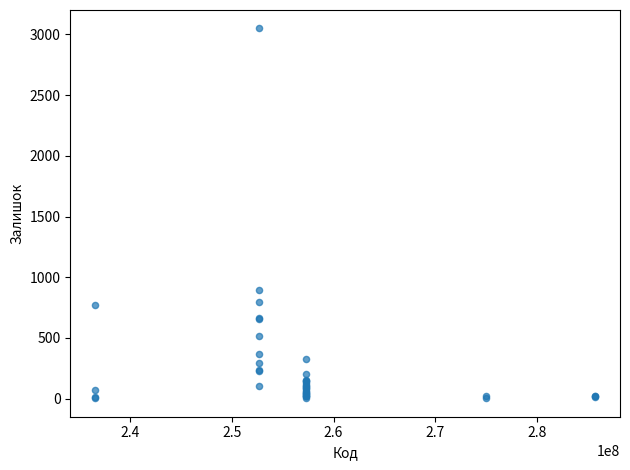

What Y value in the scatter plot is closest to 1526?

894